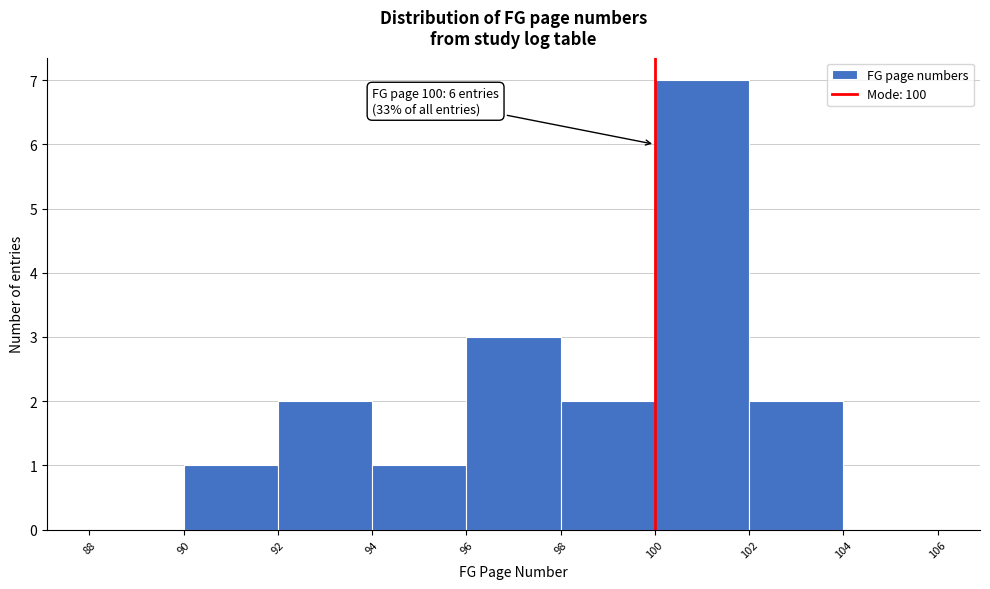

Over which range of the x-axis is the bar tallest?

100 to 102